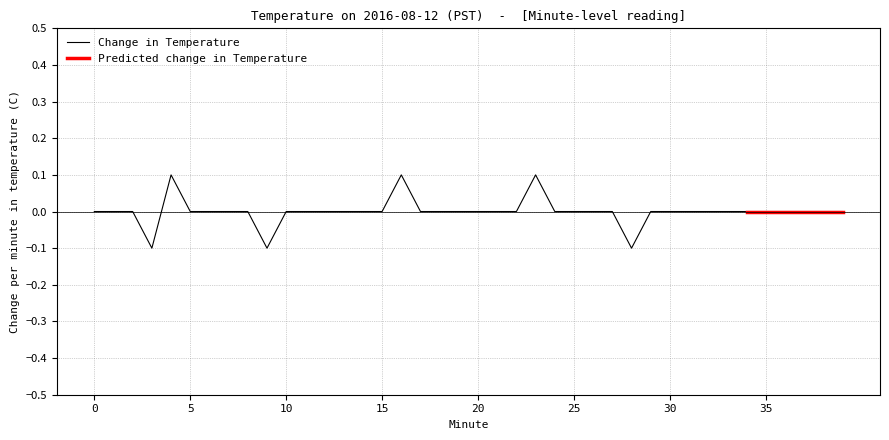

The chart shows a value of 0.0 at 1. True or false?

True